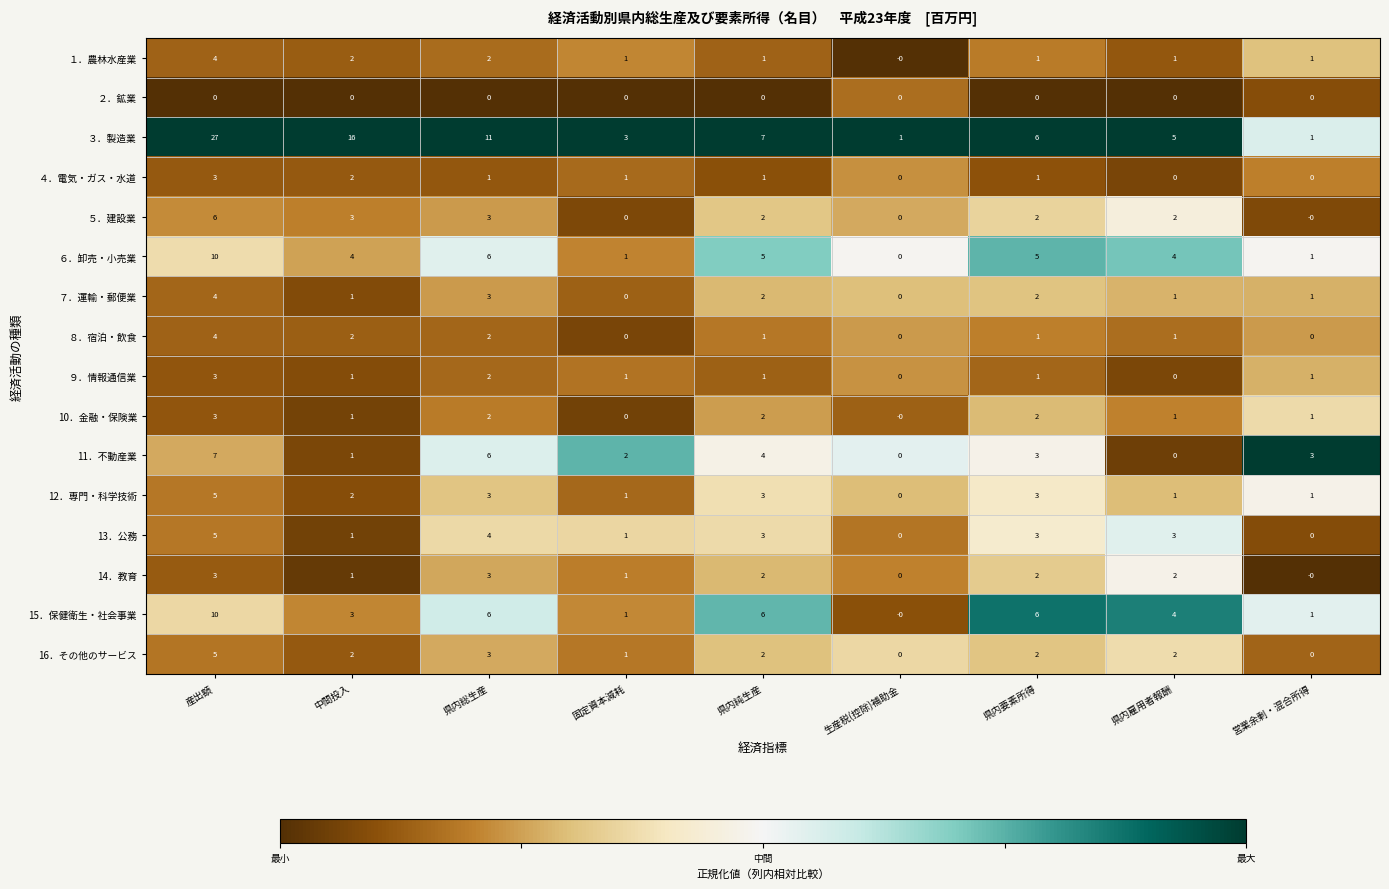

How many data points in 10．金融・保険業 are less than 1?

2